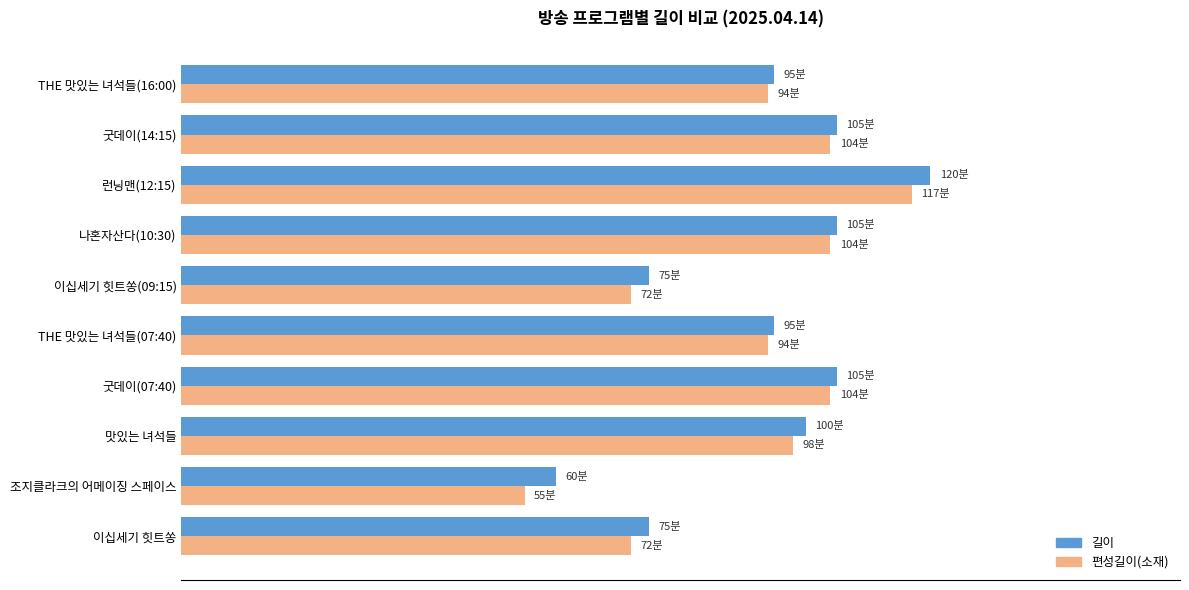

What are all the series names shown in the legend?

길이, 편성길이(소재)